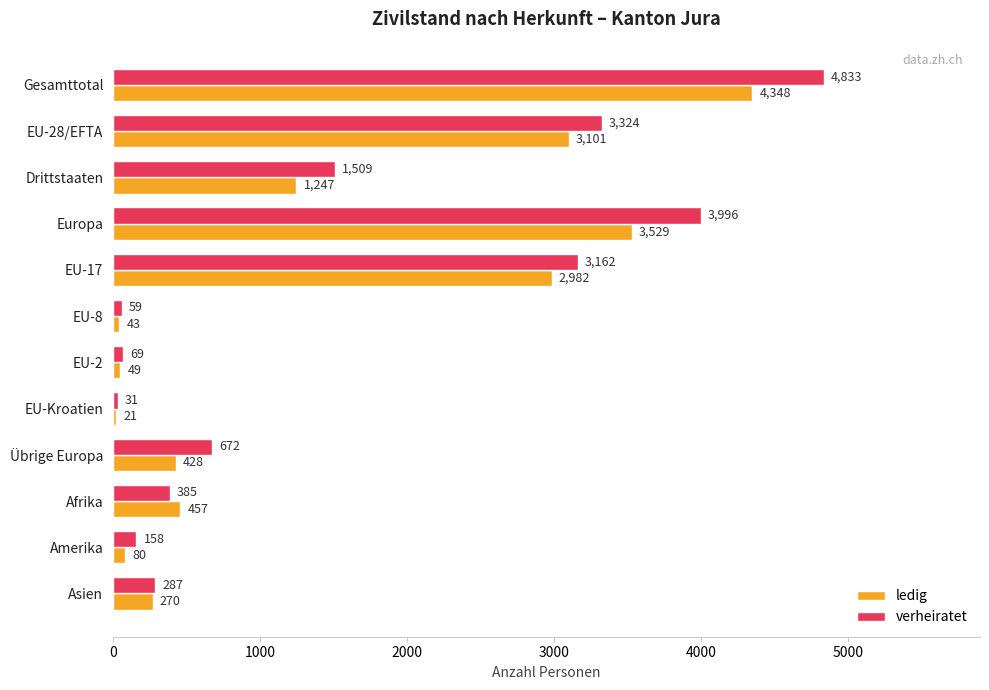

What is the sum of all verheiratet values?

18485